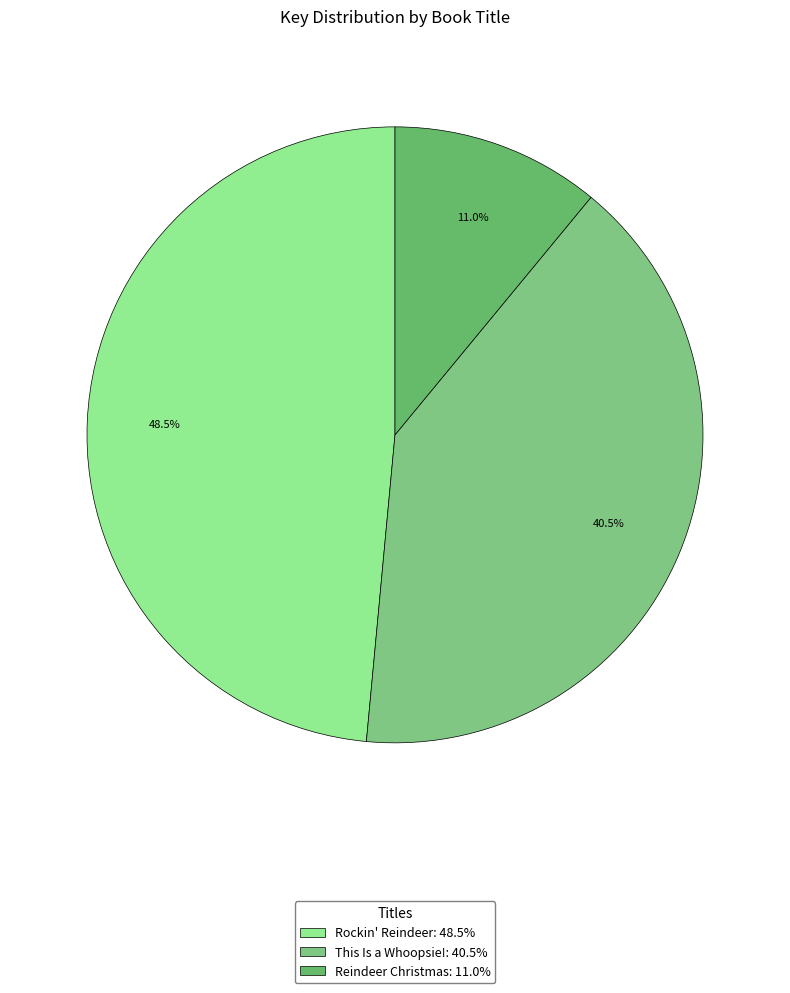

Do This Is a Whoopsie! and Rockin' Reindeer together represent more than half of the pie?

Yes